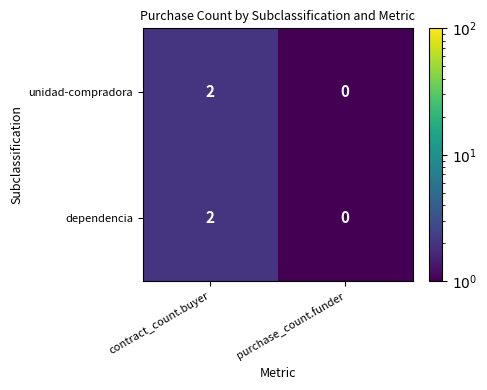

At which category is the sum across all series the highest?

contract_count.buyer